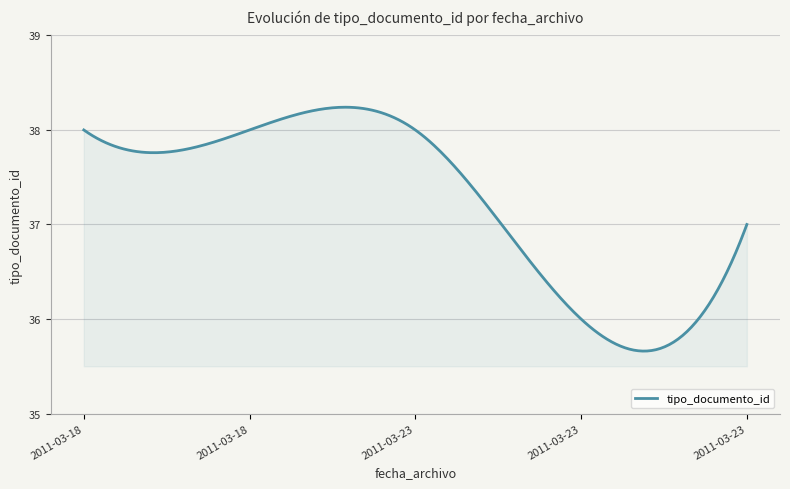

Reading left to right, extract all data points from this chart.

38	38	38	36	37